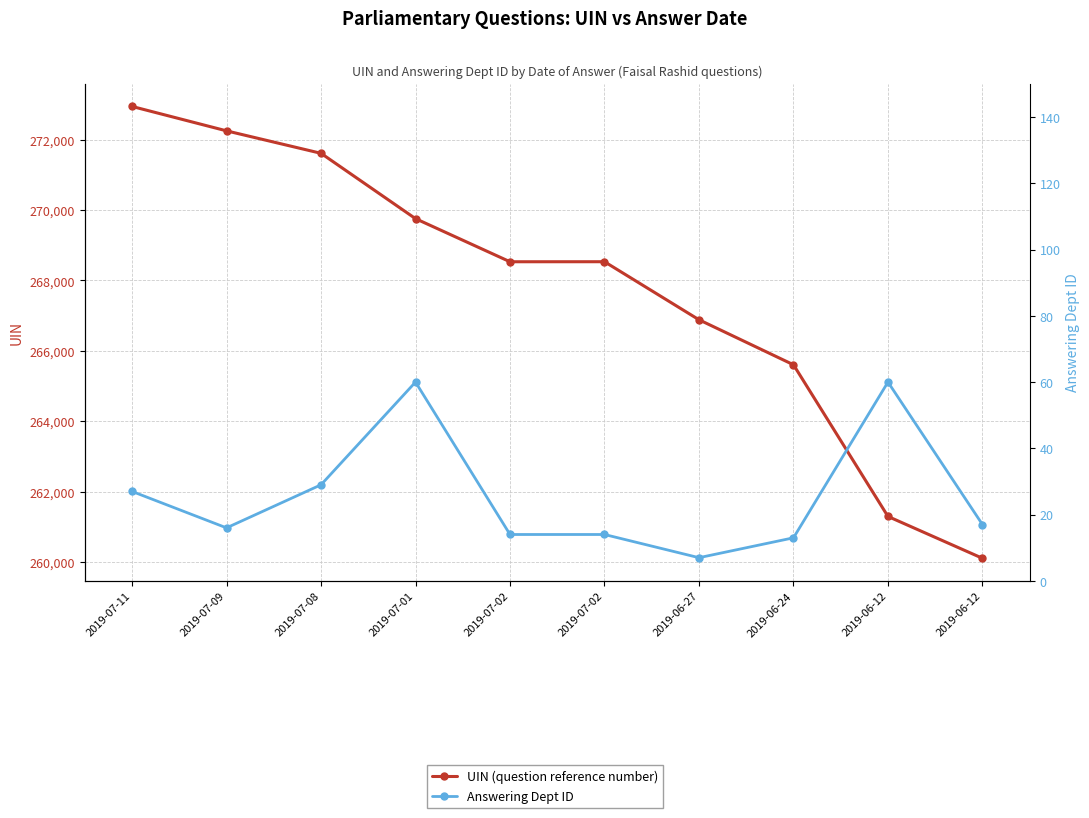

How many values in the Answering Dept ID series are below 17?

5